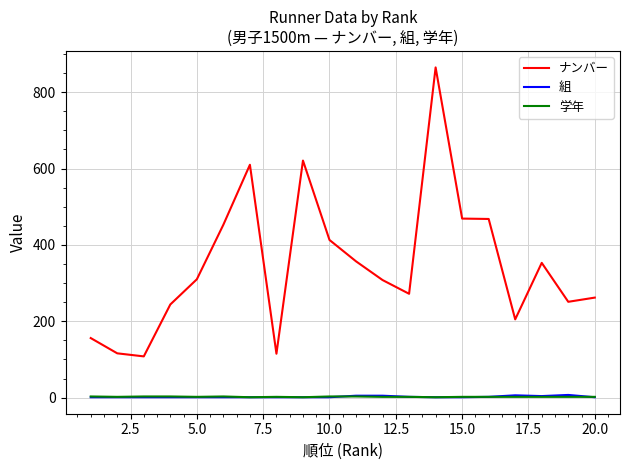

What is the maximum value shown in the chart?

865